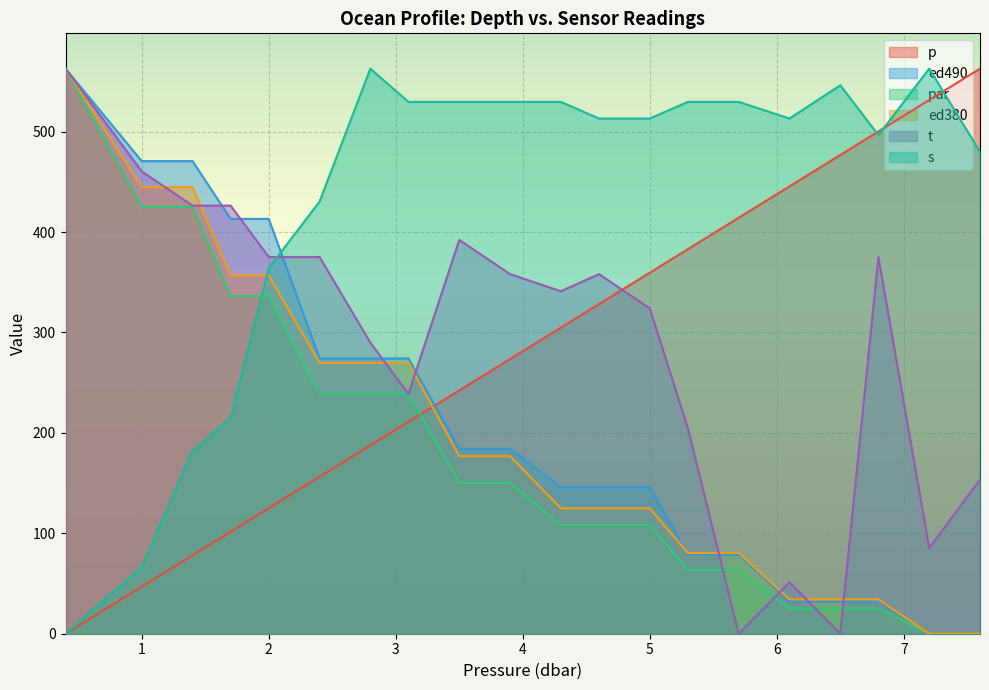

What is the label of the 15th point from the right?

2.4